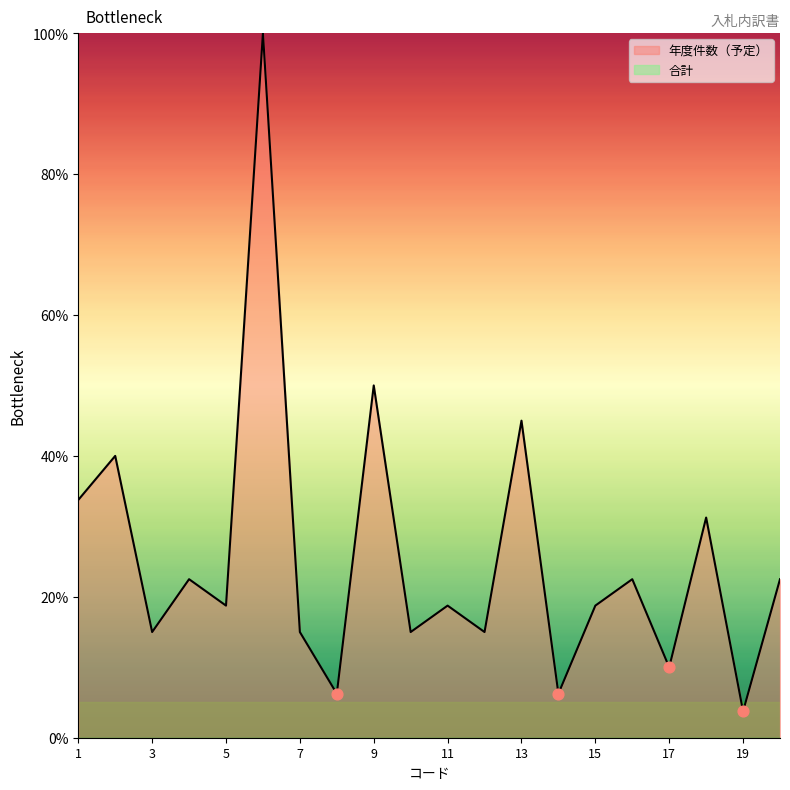

Which has a higher value, 6 or 12?

6